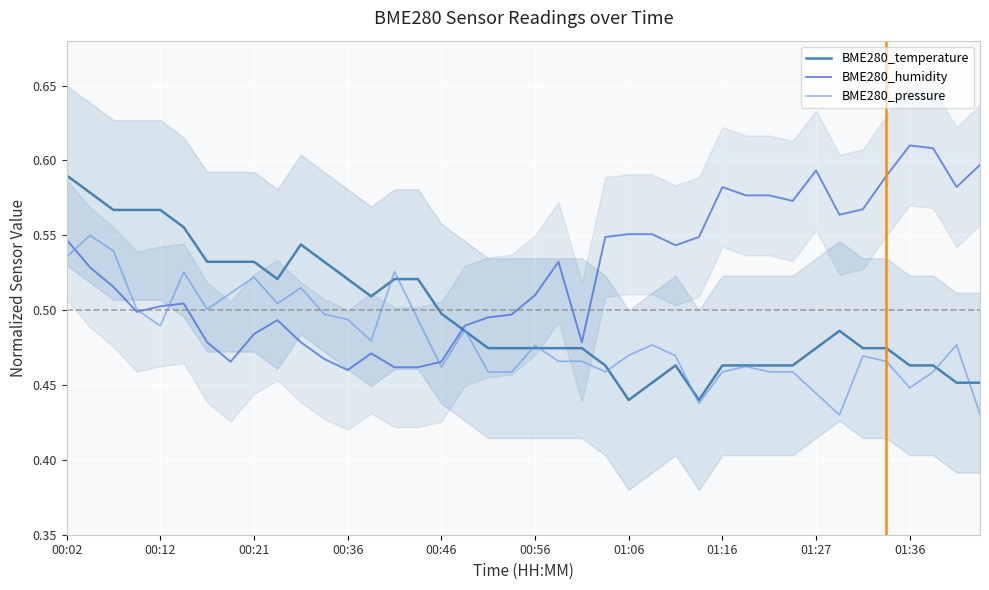

The value of BME280_humidity at 01:27 is 0.3. True or false?

False